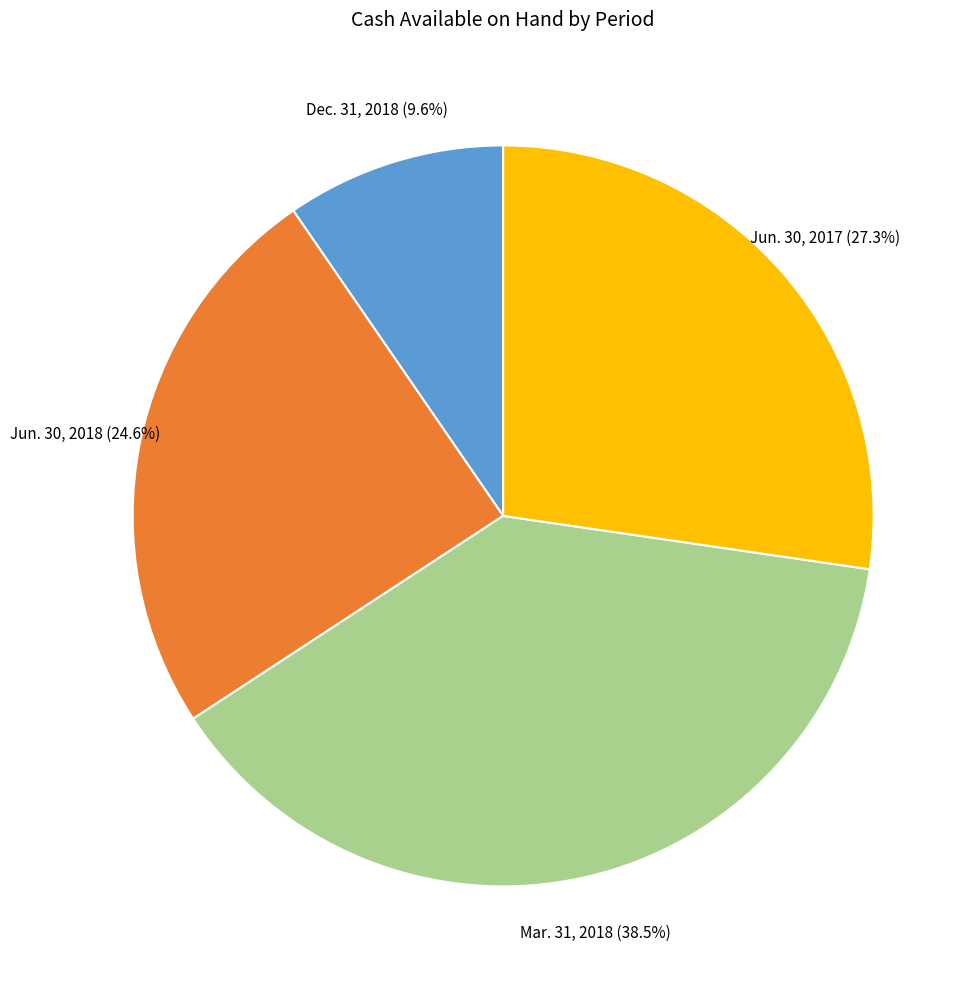

Does any single category account for the majority?

No